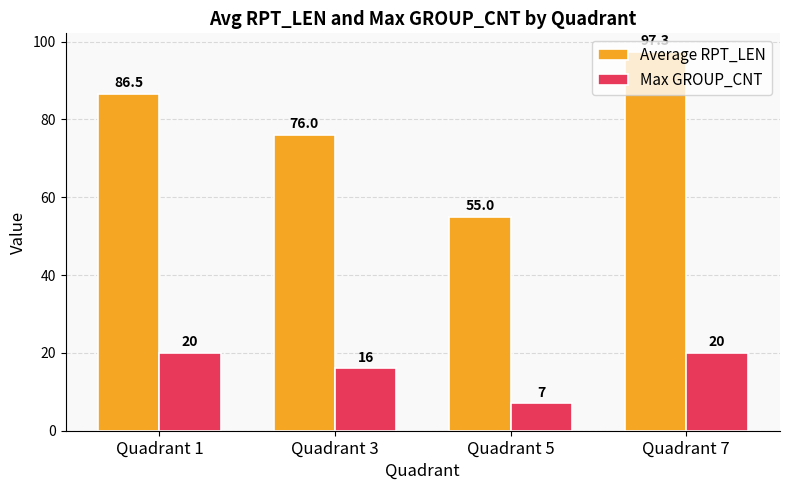

How many groups of bars are there?

4